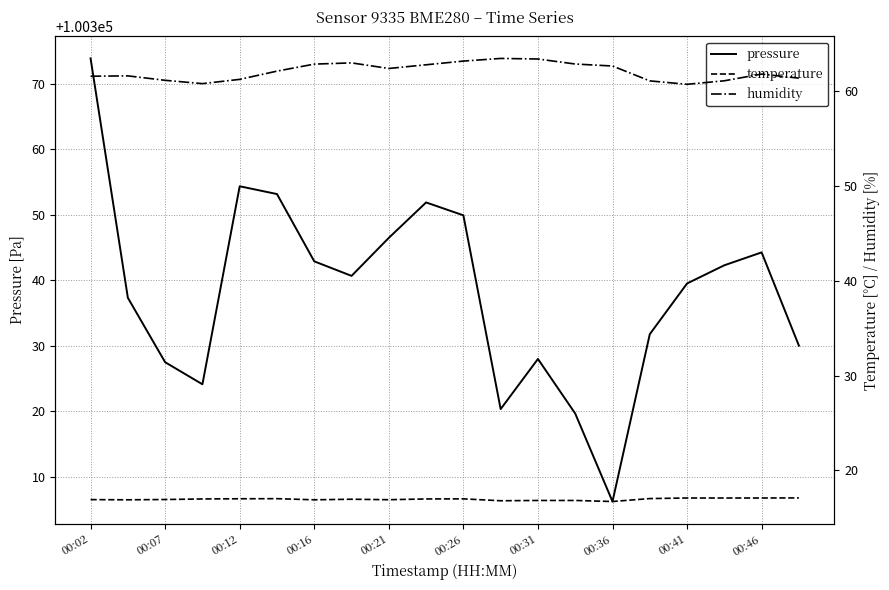

Is it true that pressure equals 39592.2 at 00:07?

False